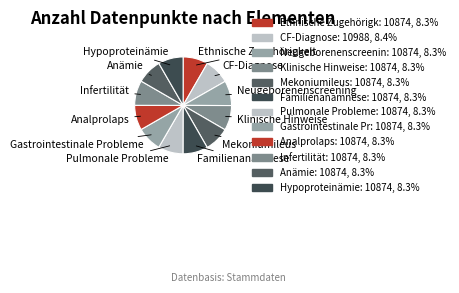

How many segments does this pie chart have?

12